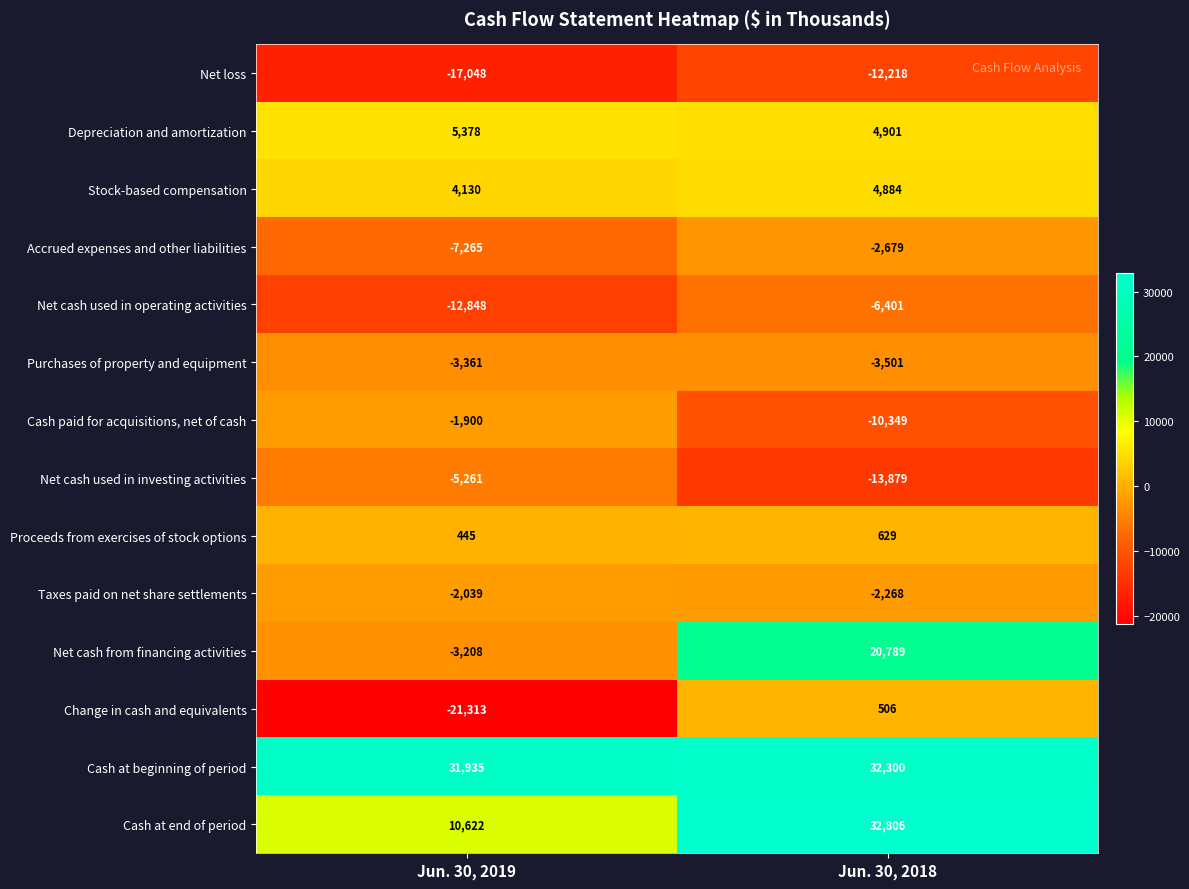

Reading left to right, list all the values displayed in this chart.

Net loss: -17048	-12218
Depreciation and amortization: 5378	4901
Stock-based compensation: 4130	4884
Accrued expenses and other liabilities: -7265	-2679
Net cash used in operating activities: -12848	-6401
Purchases of property and equipment: -3361	-3501
Cash paid for acquisitions, net of cash: -1900	-10349
Net cash used in investing activities: -5261	-13879
Proceeds from exercises of stock options: 445	629
Taxes paid on net share settlements: -2039	-2268
Net cash from financing activities: -3208	20789
Change in cash and equivalents: -21313	506
Cash at beginning of period: 31935	32300
Cash at end of period: 10622	32806